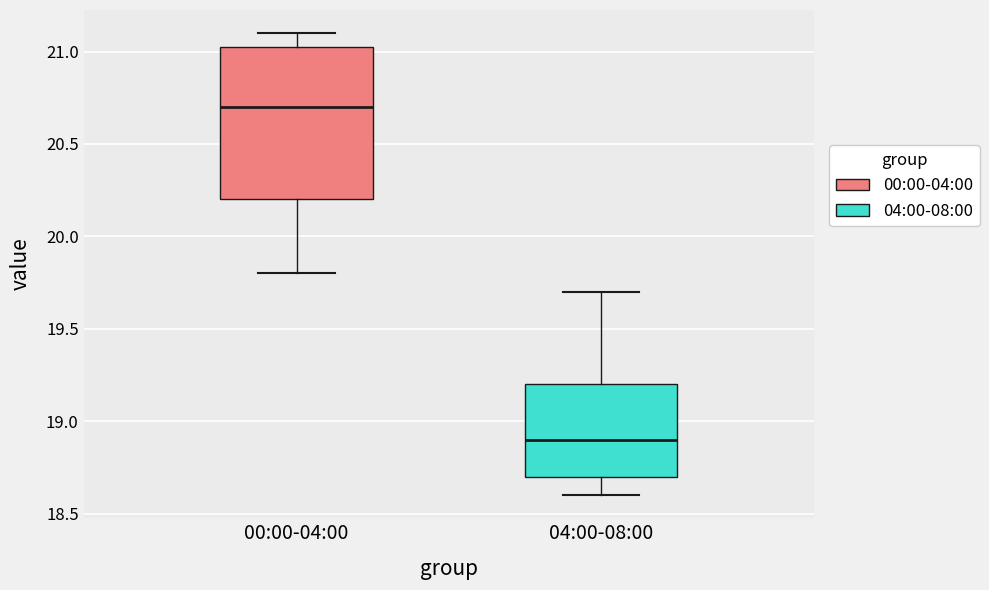

Reading left to right, transcribe this box plot: for each box, give where its median line is, the range the box spans, and where its two whiskers end, as read against the y-axis. The values are not printed on the chart, so give them approximately, as read against the axis.

00:00-04:00: median 20.70, box 20.20 to 21.05, whiskers 19.80 to 21.10
04:00-08:00: median 18.90, box 18.70 to 19.20, whiskers 18.60 to 19.70